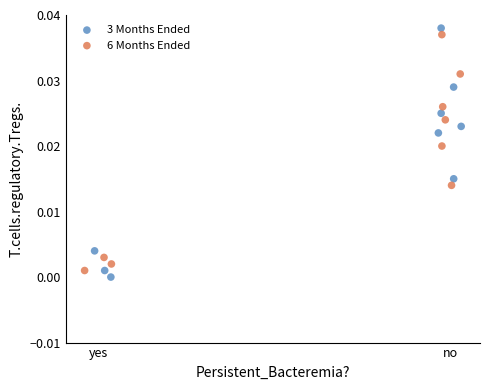

Which series has the widest spread of Y values?

3 Months Ended